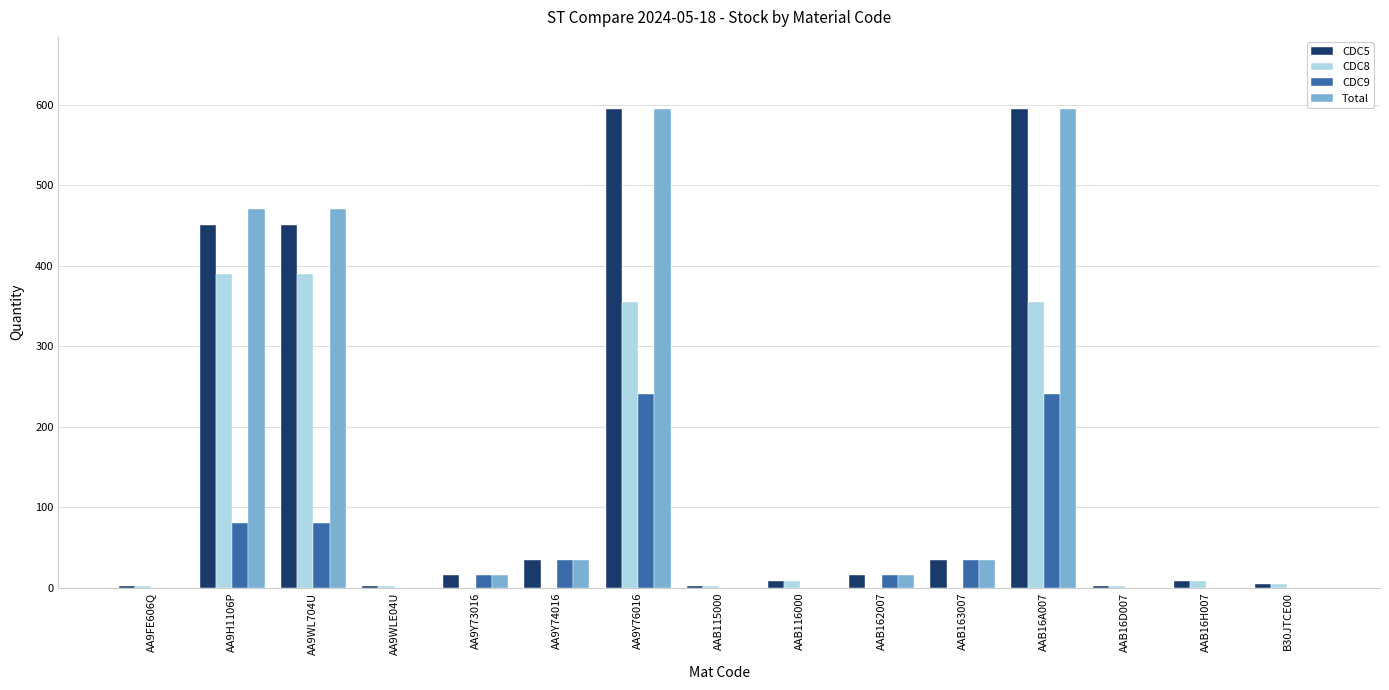

True or false: CDC8 has a value of 0 at AA9Y74016.

True